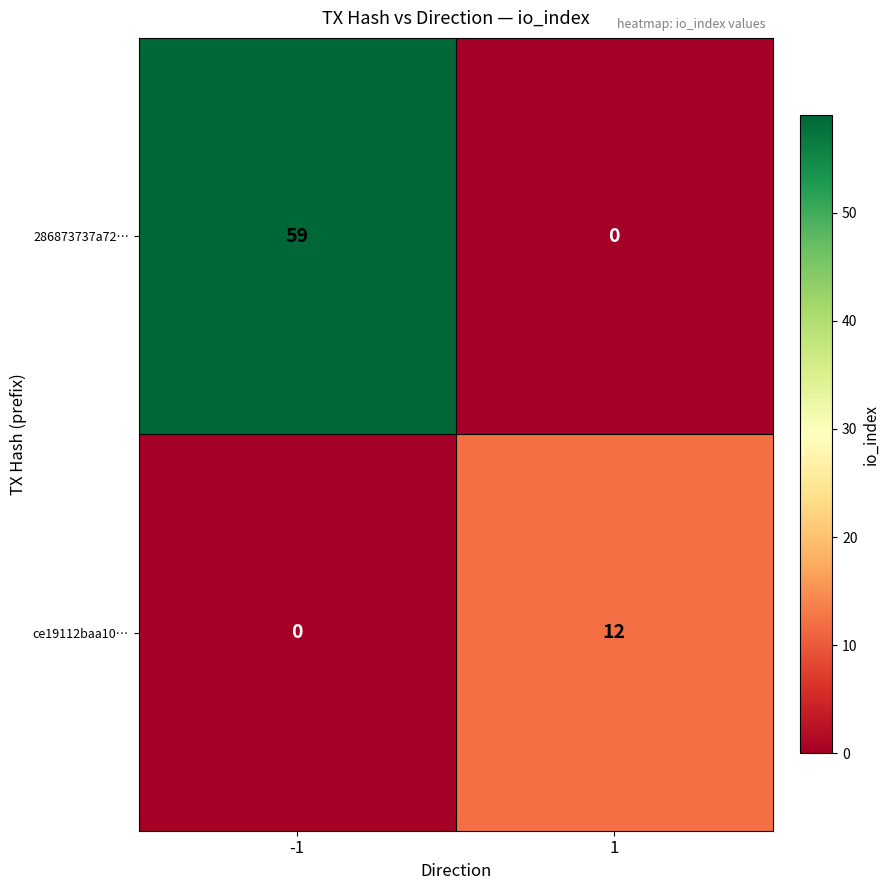

What is the difference between the ce19112baa10… values at -1 and 1?

12